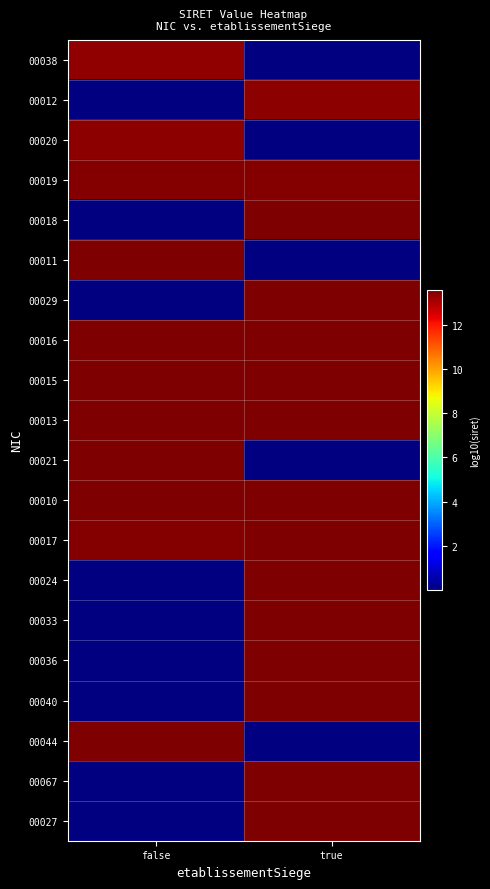

At which category is the sum across all series the highest?

true